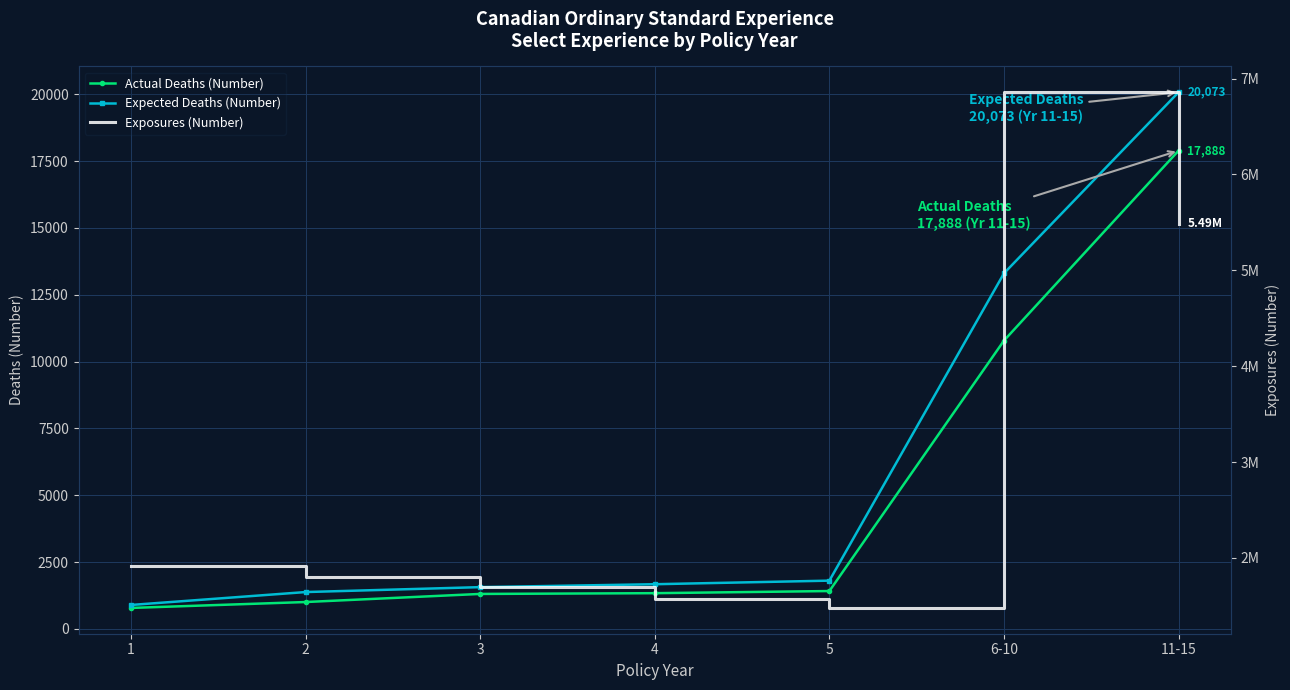

Where is the first local minimum for Exposures (Number)?

5